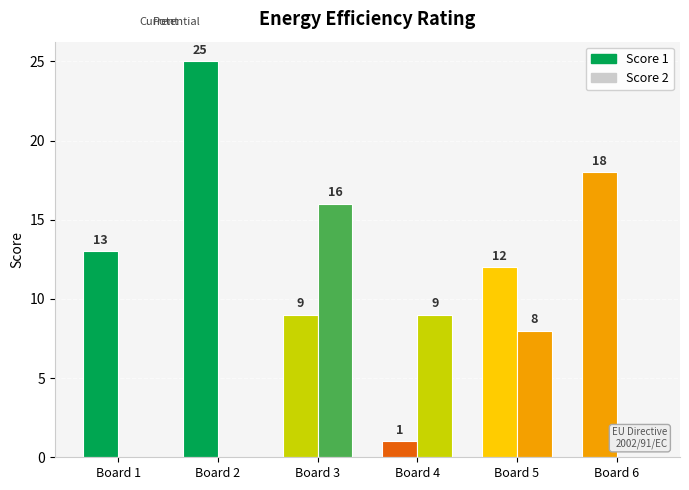

At which category is the sum across all series the highest?

Board 2